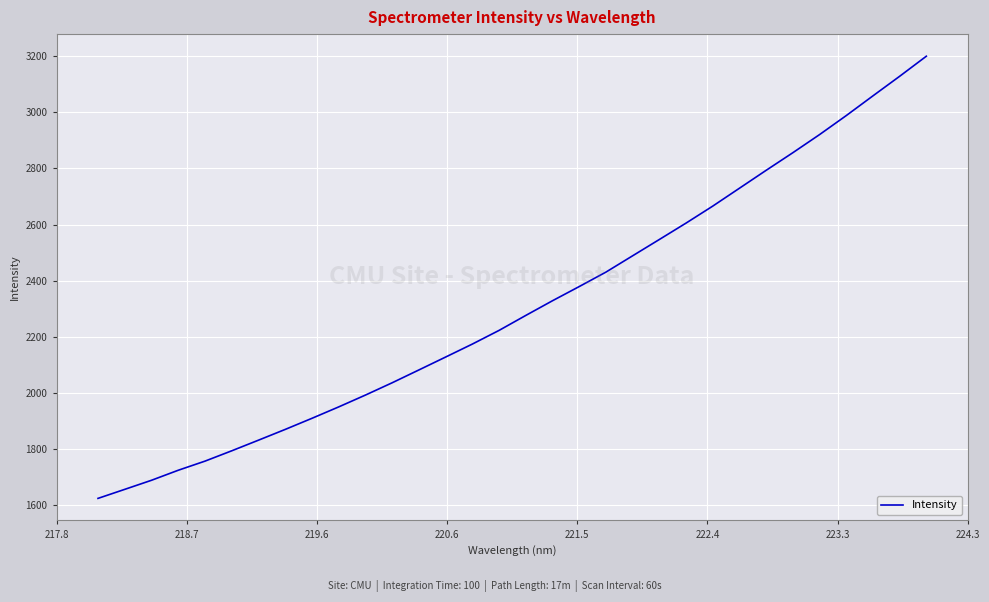

What is the maximum value shown in the chart?

3200.0